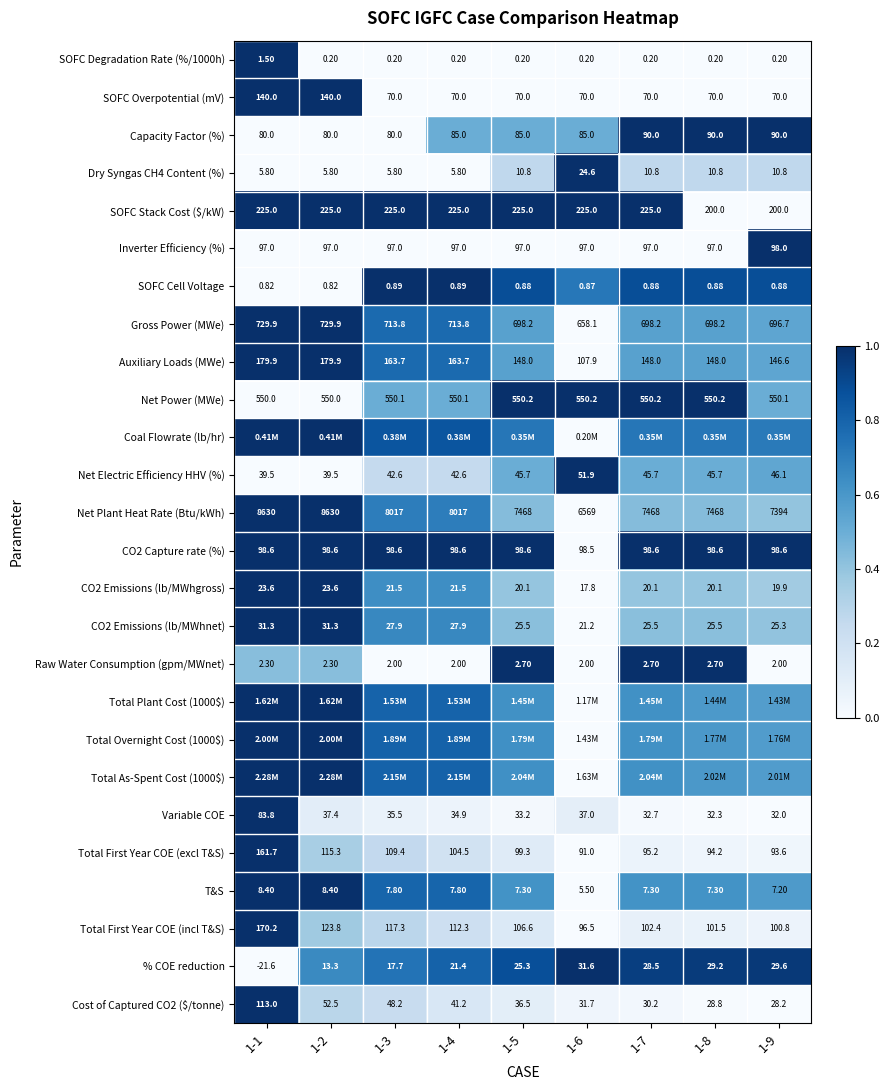

Is the value of Net Power (MWe) at 1-9 greater than the value of SOFC Degradation Rate (%/1000h) at 1-1?

Yes